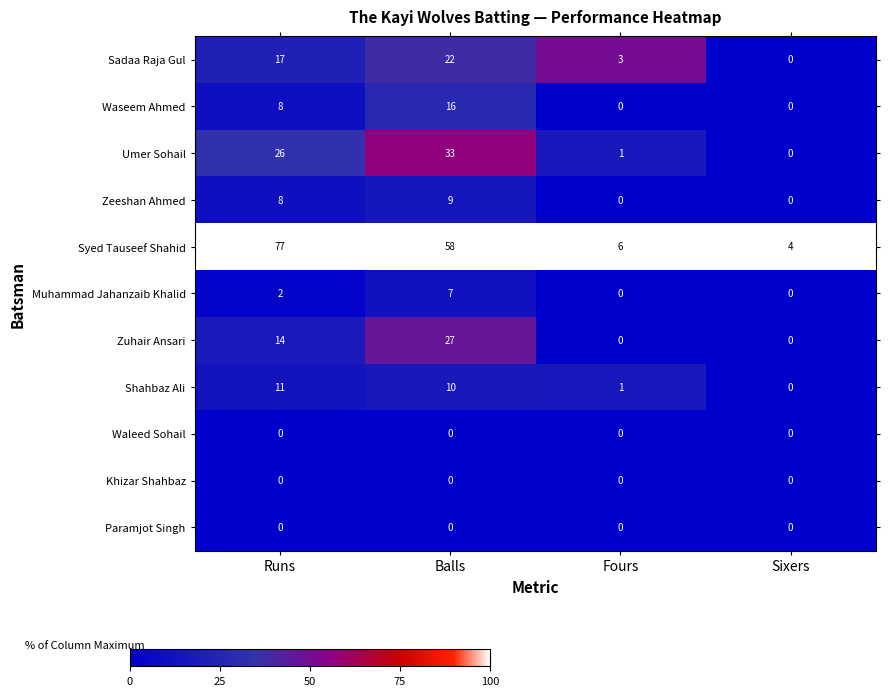

Count the number of data series in this chart.

11